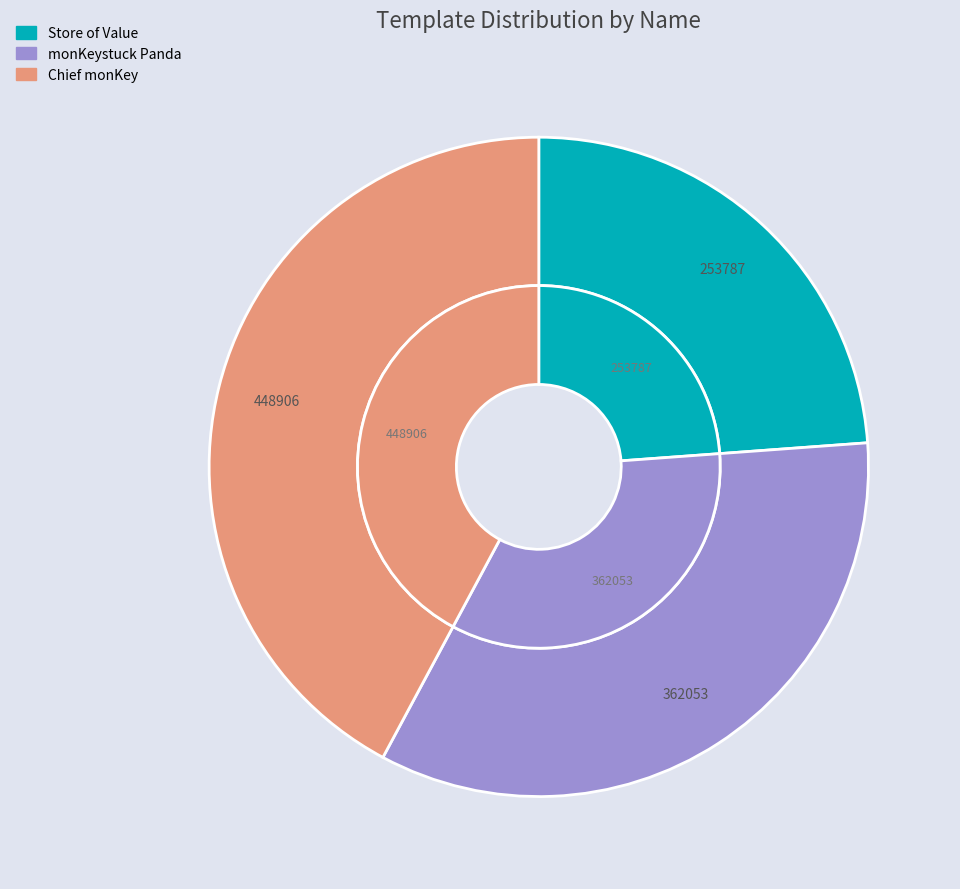

Approximately how many times larger is the value at monKeystuck Panda compared to Chief monKey?

0.8